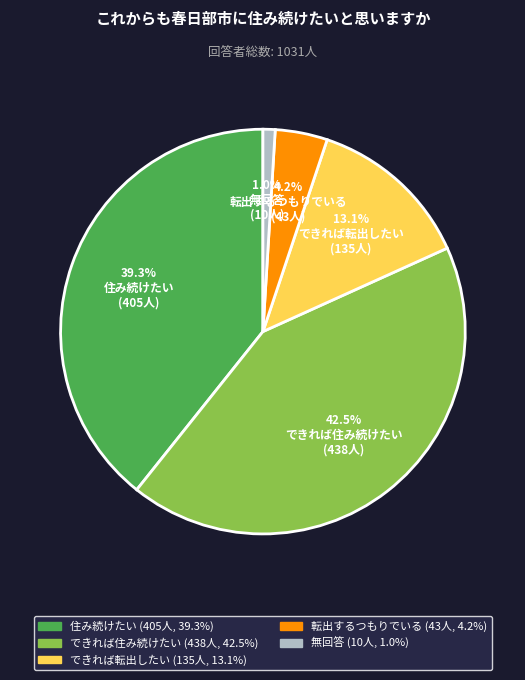

True or false: 転出するつもりでいる accounts for 12% of the total.

False